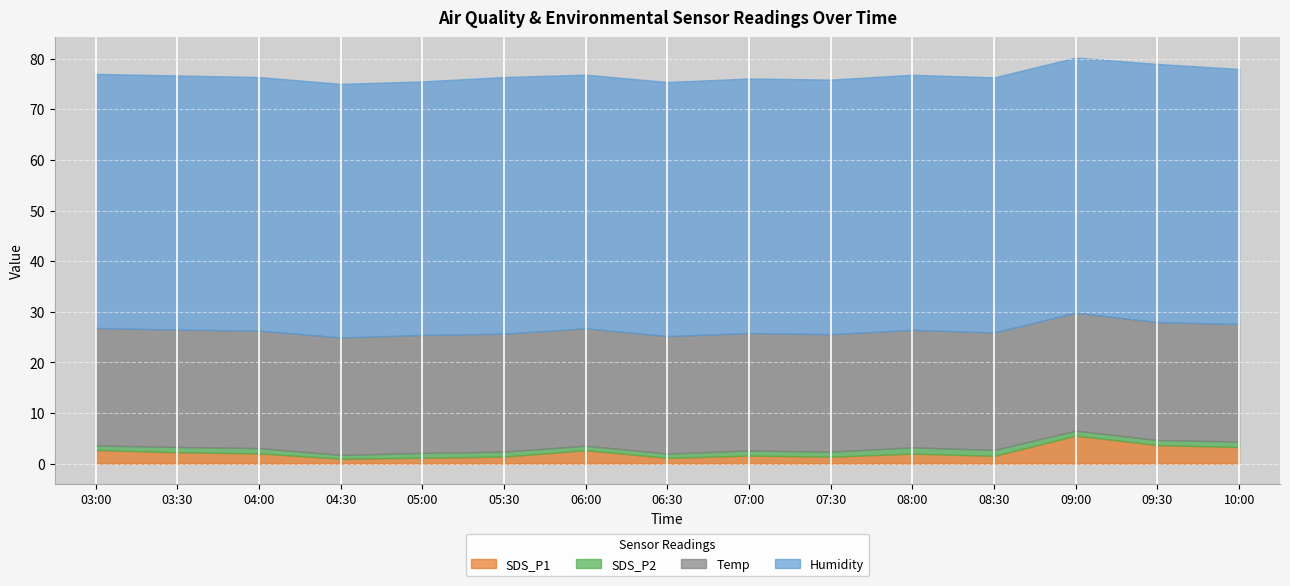

What is the maximum value shown in the chart?

51.0